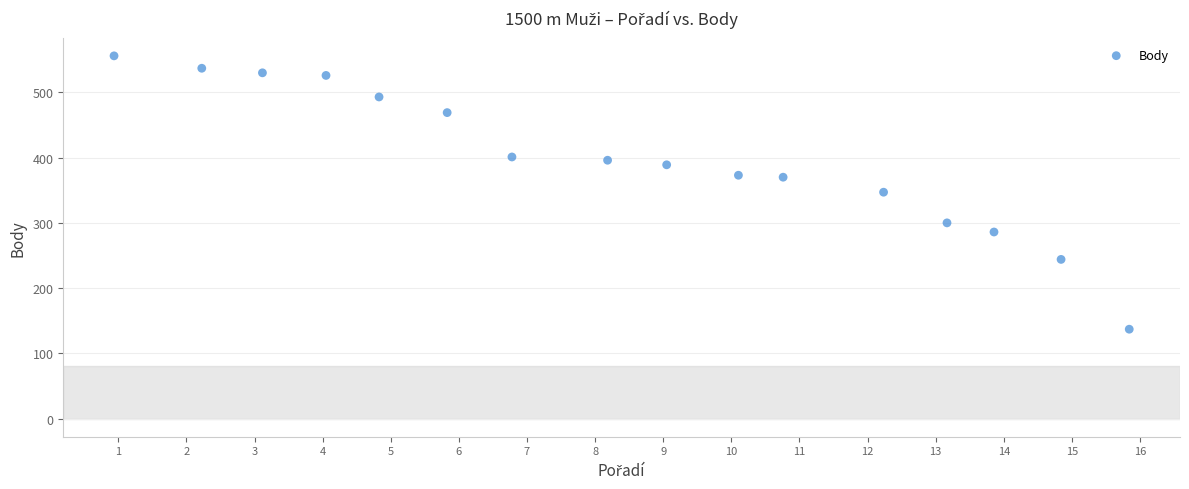

What is the range of Y values (max minus min)?

419